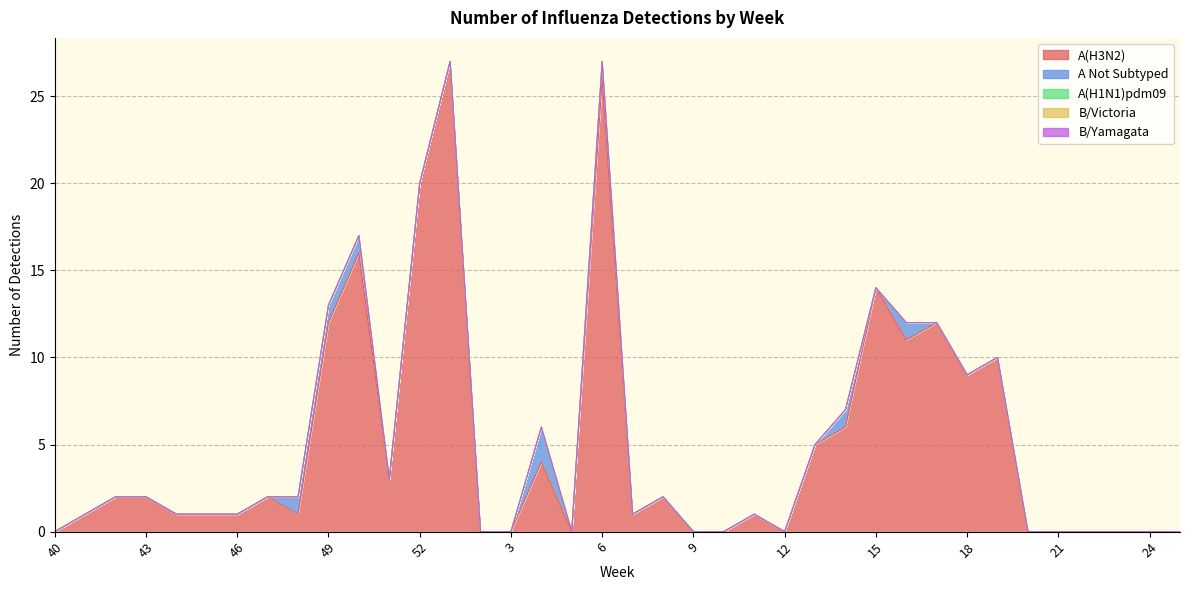

Which category has the lowest value in the A Not Subtyped series?

40